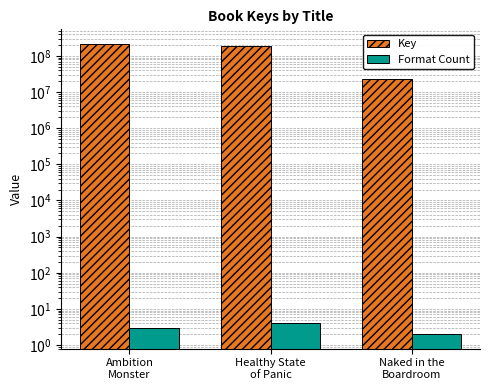

What is the maximum value for Key?

215734357